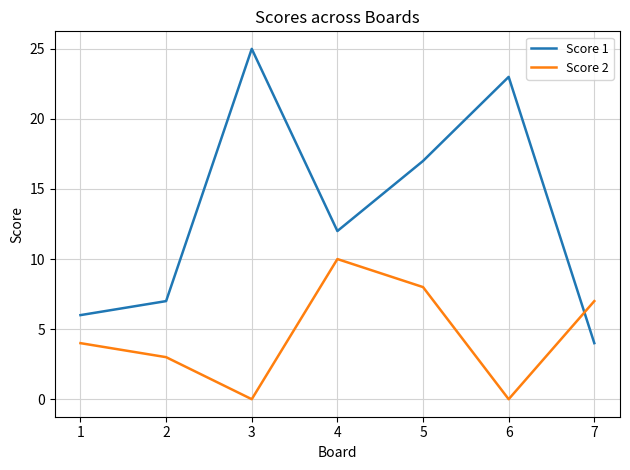

How many intersections are there between Score 1 and Score 2?

1